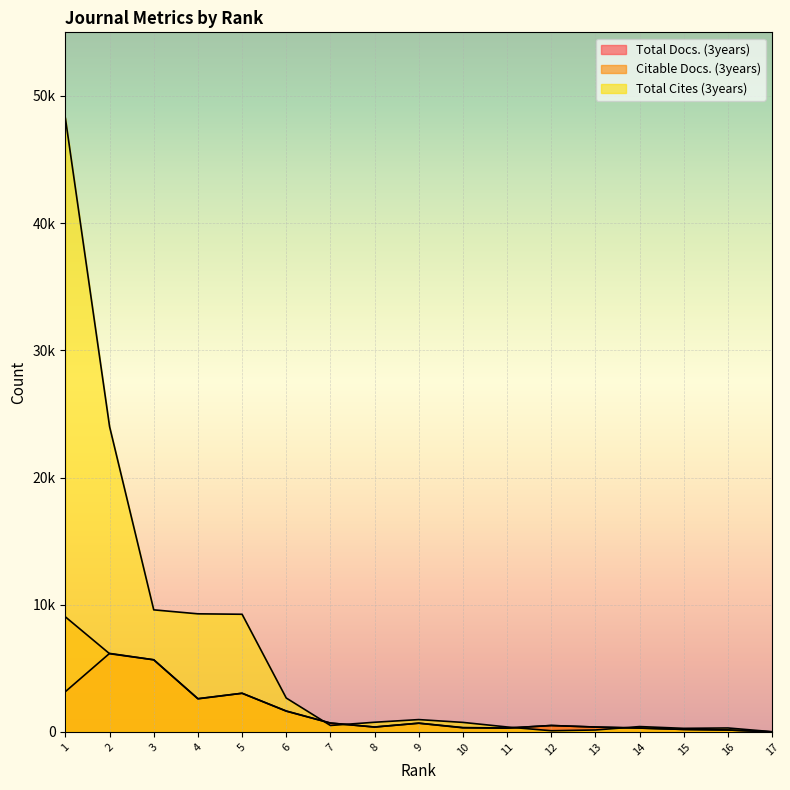

At how many categories does at least one series exceed 32425?

1